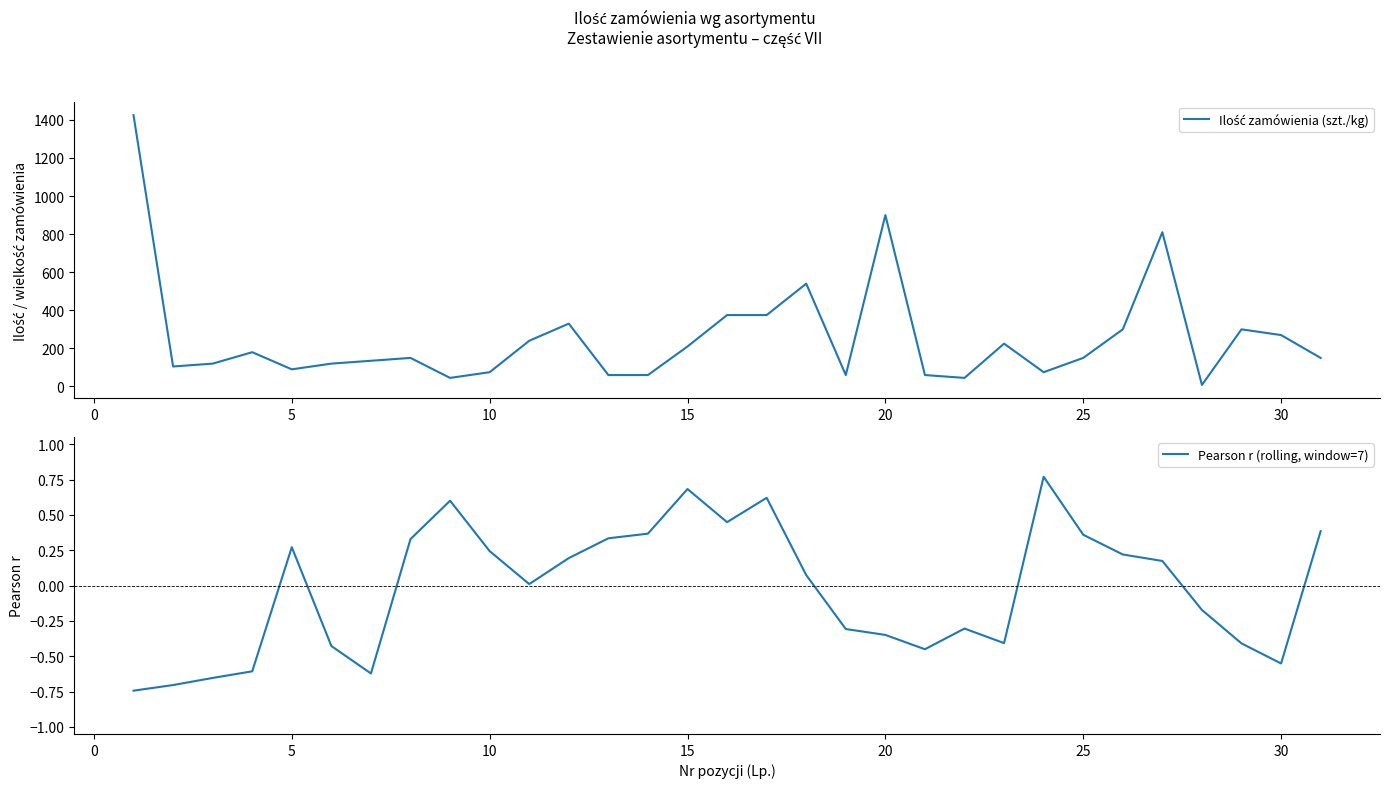

Count the number of categories in the chart.

31